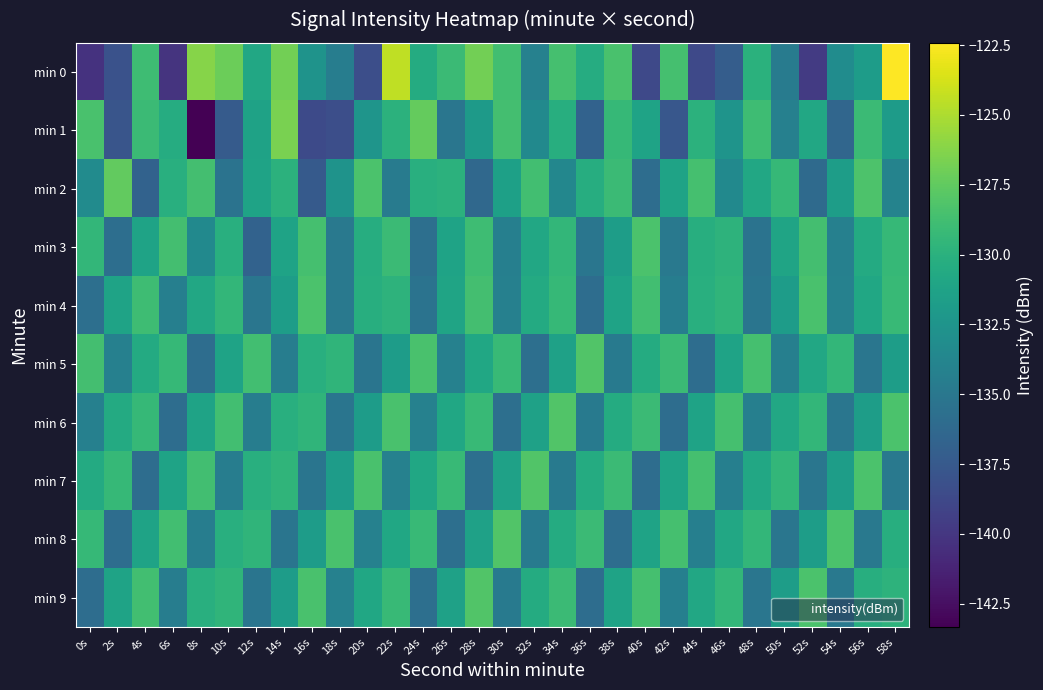

Reading left to right, transcribe all the data shown in this chart.

min 0: 0s=-140.3	2s=-138.1	4s=-128.9	6s=-140.2	8s=-126.2	10s=-127.1	12s=-130.8	14s=-126.9	16s=-132.6	18s=-134.5	20s=-138.3	22s=-124.5	24s=-130.5	26s=-129.1	28s=-126.8	30s=-128.7	32s=-134.1	34s=-128.6	36s=-130.4	38s=-128.4	40s=-138.7	42s=-128.6	44s=-138.7	46s=-137.2	48s=-130.0	50s=-134.6	52s=-139.7	54s=-133.2	56s=-131.8	58s=-122.4
min 1: 0s=-128.4	2s=-137.9	4s=-129.1	6s=-130.4	8s=-143.3	10s=-137.4	12s=-131.3	14s=-126.6	16s=-138.6	18s=-138.3	20s=-132.4	22s=-129.9	24s=-127.3	26s=-135.1	28s=-132.0	30s=-128.7	32s=-133.4	34s=-130.2	36s=-136.8	38s=-129.3	40s=-131.2	42s=-137.7	44s=-129.9	46s=-132.5	48s=-128.9	50s=-134.2	52s=-130.8	54s=-136.4	56s=-129.1	58s=-131.9
min 2: 0s=-133.2	2s=-127.5	4s=-136.8	6s=-130.1	8s=-128.7	10s=-135.3	12s=-131.2	14s=-129.9	16s=-137.4	18s=-132.6	20s=-128.3	22s=-134.7	24s=-130.1	26s=-129.9	28s=-136.2	30s=-131.4	32s=-128.8	34s=-133.7	36s=-130.3	38s=-129.1	40s=-135.9	42s=-131.2	44s=-128.6	46s=-133.4	48s=-130.8	50s=-129.3	52s=-136.1	54s=-131.7	56s=-128.2	58s=-134.0
min 3: 0s=-129.4	2s=-135.8	4s=-131.2	6s=-128.7	8s=-133.4	10s=-130.1	12s=-136.8	14s=-131.2	16s=-128.6	18s=-134.9	20s=-130.3	22s=-129.1	24s=-135.7	26s=-131.2	28s=-128.9	30s=-134.3	32s=-130.8	34s=-129.4	36s=-135.1	38s=-131.7	40s=-128.3	42s=-134.9	44s=-130.2	46s=-129.8	48s=-135.3	50s=-131.1	52s=-128.7	54s=-134.2	56s=-130.6	58s=-129.3
min 4: 0s=-135.7	2s=-131.2	4s=-128.9	6s=-134.3	8s=-130.8	10s=-129.4	12s=-135.1	14s=-131.7	16s=-128.3	18s=-134.9	20s=-130.2	22s=-129.8	24s=-135.3	26s=-131.1	28s=-128.7	30s=-134.2	32s=-130.6	34s=-129.3	36s=-135.9	38s=-131.2	40s=-128.8	42s=-134.4	44s=-130.1	46s=-129.7	48s=-135.2	50s=-131.8	52s=-128.4	54s=-134.1	56s=-130.9	58s=-129.2
min 5: 0s=-128.7	2s=-134.2	4s=-130.6	6s=-129.3	8s=-135.9	10s=-131.2	12s=-128.8	14s=-134.4	16s=-130.1	18s=-129.7	20s=-135.2	22s=-131.8	24s=-128.4	26s=-134.1	28s=-130.9	30s=-129.2	32s=-135.7	34s=-131.3	36s=-128.1	38s=-134.8	40s=-130.4	42s=-129.1	44s=-135.9	46s=-131.2	48s=-128.6	50s=-134.3	52s=-130.8	54s=-129.4	56s=-135.1	58s=-131.7
min 6: 0s=-134.2	2s=-130.6	4s=-129.3	6s=-135.9	8s=-131.2	10s=-128.8	12s=-134.4	14s=-130.1	16s=-129.7	18s=-135.2	20s=-131.8	22s=-128.4	24s=-134.1	26s=-130.9	28s=-129.2	30s=-135.7	32s=-131.3	34s=-128.1	36s=-134.8	38s=-130.4	40s=-129.1	42s=-135.9	44s=-131.2	46s=-128.6	48s=-134.3	50s=-130.8	52s=-129.4	54s=-135.1	56s=-131.7	58s=-128.3
min 7: 0s=-130.6	2s=-129.3	4s=-135.9	6s=-131.2	8s=-128.8	10s=-134.4	12s=-130.1	14s=-129.7	16s=-135.2	18s=-131.8	20s=-128.4	22s=-134.1	24s=-130.9	26s=-129.2	28s=-135.7	30s=-131.3	32s=-128.1	34s=-134.8	36s=-130.4	38s=-129.1	40s=-135.9	42s=-131.2	44s=-128.6	46s=-134.3	48s=-130.8	50s=-129.4	52s=-135.1	54s=-131.7	56s=-128.3	58s=-134.9
min 8: 0s=-129.3	2s=-135.9	4s=-131.2	6s=-128.8	8s=-134.4	10s=-130.1	12s=-129.7	14s=-135.2	16s=-131.8	18s=-128.4	20s=-134.1	22s=-130.9	24s=-129.2	26s=-135.7	28s=-131.3	30s=-128.1	32s=-134.8	34s=-130.4	36s=-129.1	38s=-135.9	40s=-131.2	42s=-128.6	44s=-134.3	46s=-130.8	48s=-129.4	50s=-135.1	52s=-131.7	54s=-128.3	56s=-134.9	58s=-130.2
min 9: 0s=-135.9	2s=-131.2	4s=-128.8	6s=-134.4	8s=-130.1	10s=-129.7	12s=-135.2	14s=-131.8	16s=-128.4	18s=-134.1	20s=-130.9	22s=-129.2	24s=-135.7	26s=-131.3	28s=-128.1	30s=-134.8	32s=-130.4	34s=-129.1	36s=-135.9	38s=-131.2	40s=-128.6	42s=-134.3	44s=-130.8	46s=-129.4	48s=-135.1	50s=-131.7	52s=-128.3	54s=-134.9	56s=-130.2	58s=-129.8